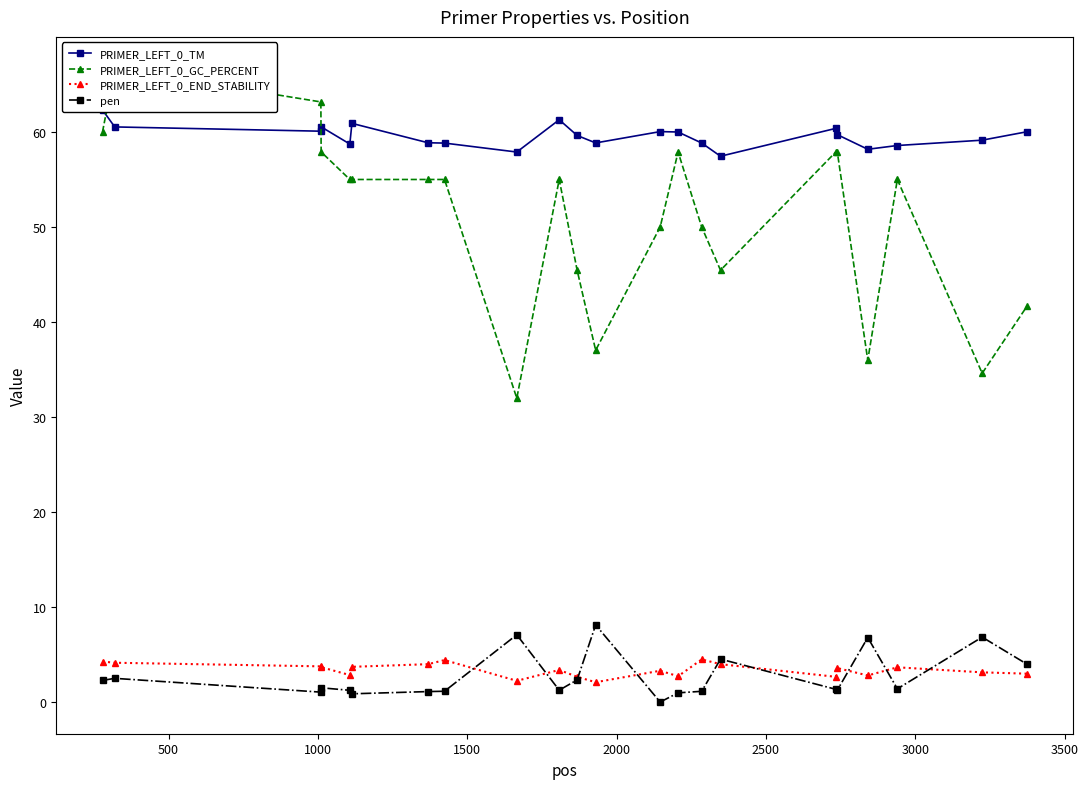

What is the difference between the maximum and second lowest values in the PRIMER_LEFT_0_END_STABILITY series?

2.2